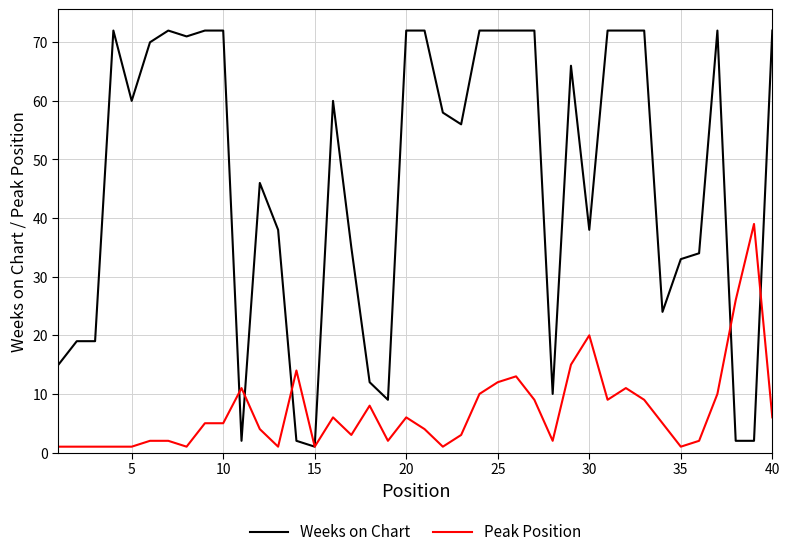

List the series in order of their overall mean, lowest first.

Peak Position, Weeks on Chart